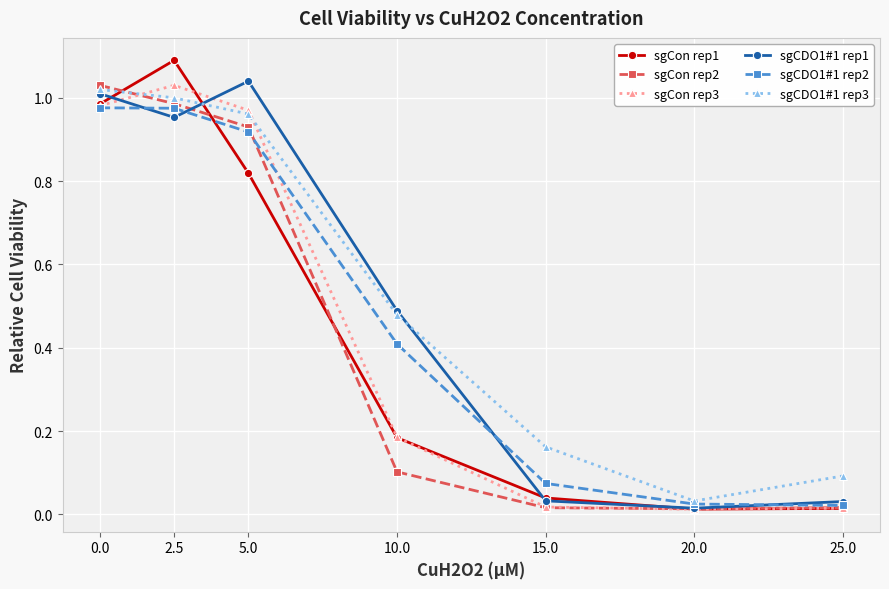

True or false: sgCon rep1 has more than 2 points higher than both neighbors.

False